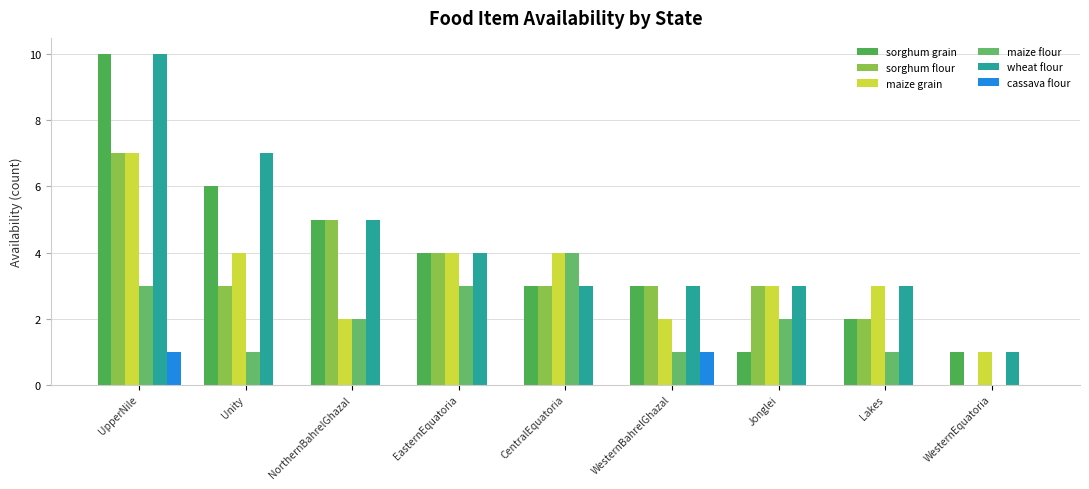

Between WesternEquatoria and EasternEquatoria, which is larger?

EasternEquatoria